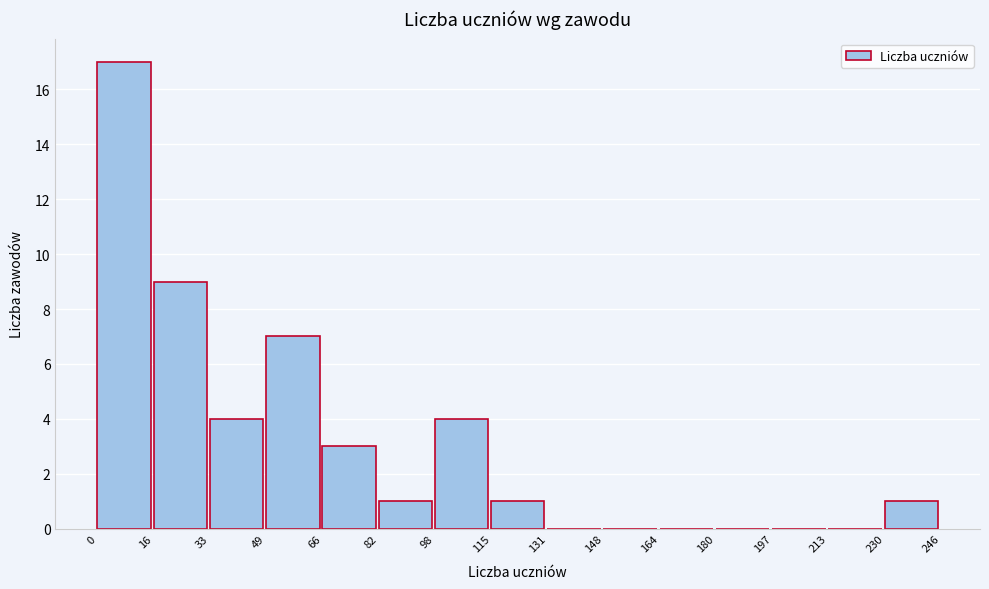

What is the height of the bar covering 0 to 16 on the x-axis? The values are not printed on the chart, so give them approximately, as read against the axis.

17